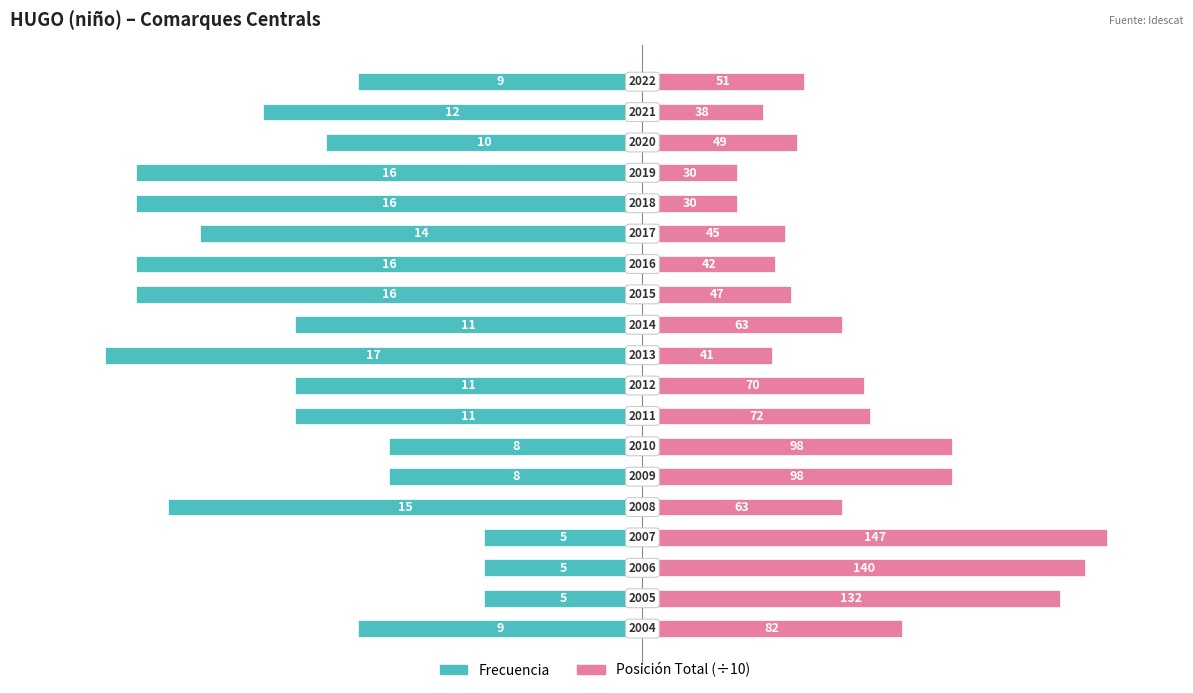

How many values in the Frecuencia series exceed -11?

8